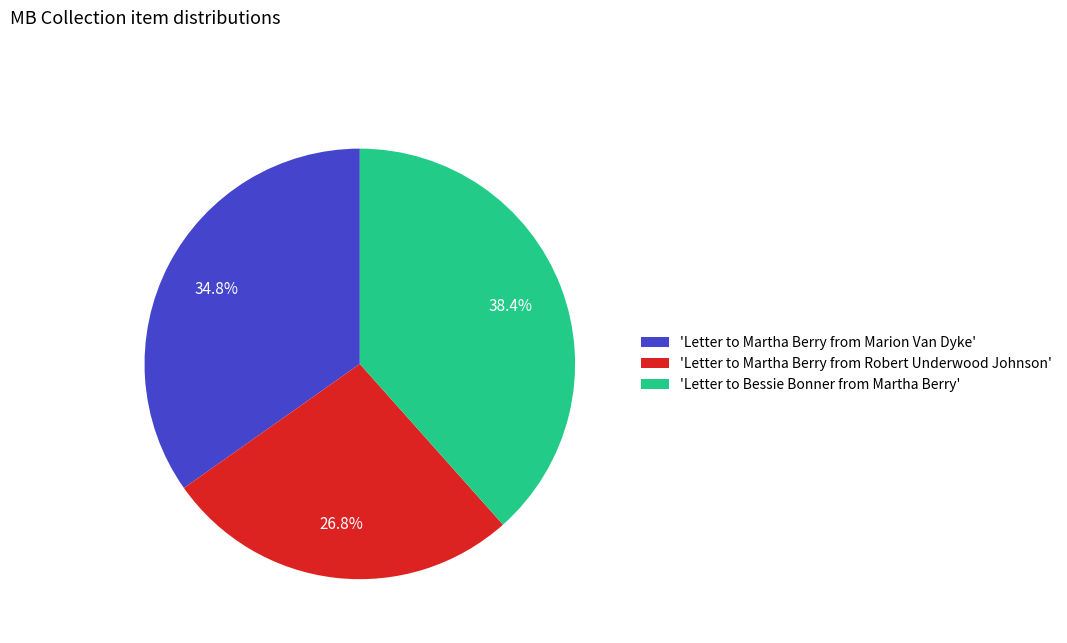

Which has a higher value, 'Letter to Bessie Bonner from Martha Berry' or 'Letter to Martha Berry from Robert Underwood Johnson'?

'Letter to Bessie Bonner from Martha Berry'